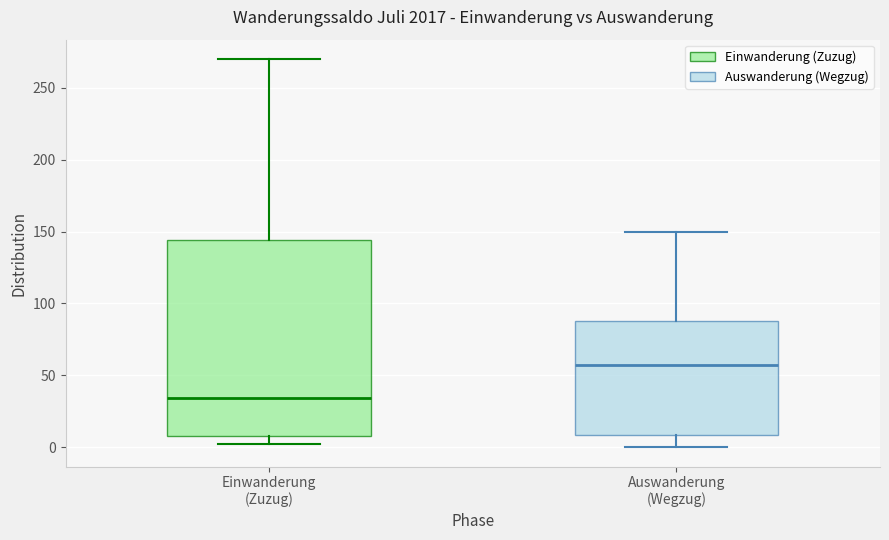

Where does the lower whisker of the box for Einwanderung (Zuzug) end on the y-axis? The values are not printed on the chart, so give them approximately, as read against the axis.

0